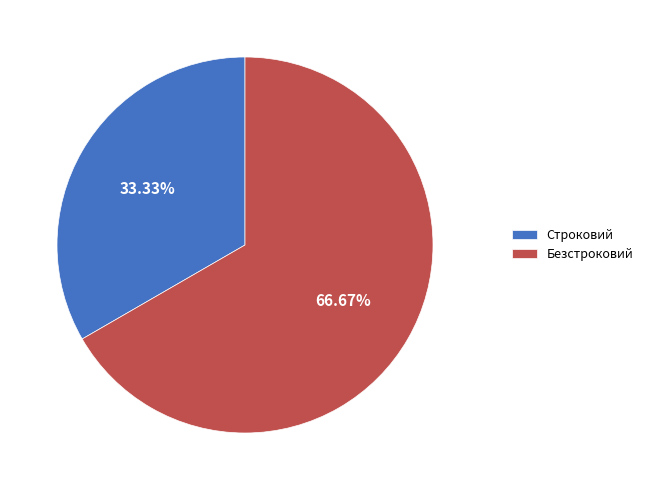

Which slice is the smallest?

Строковий